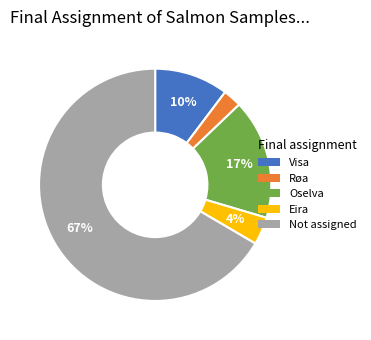

The Oselva slice represents 17% of the pie. True or false?

True